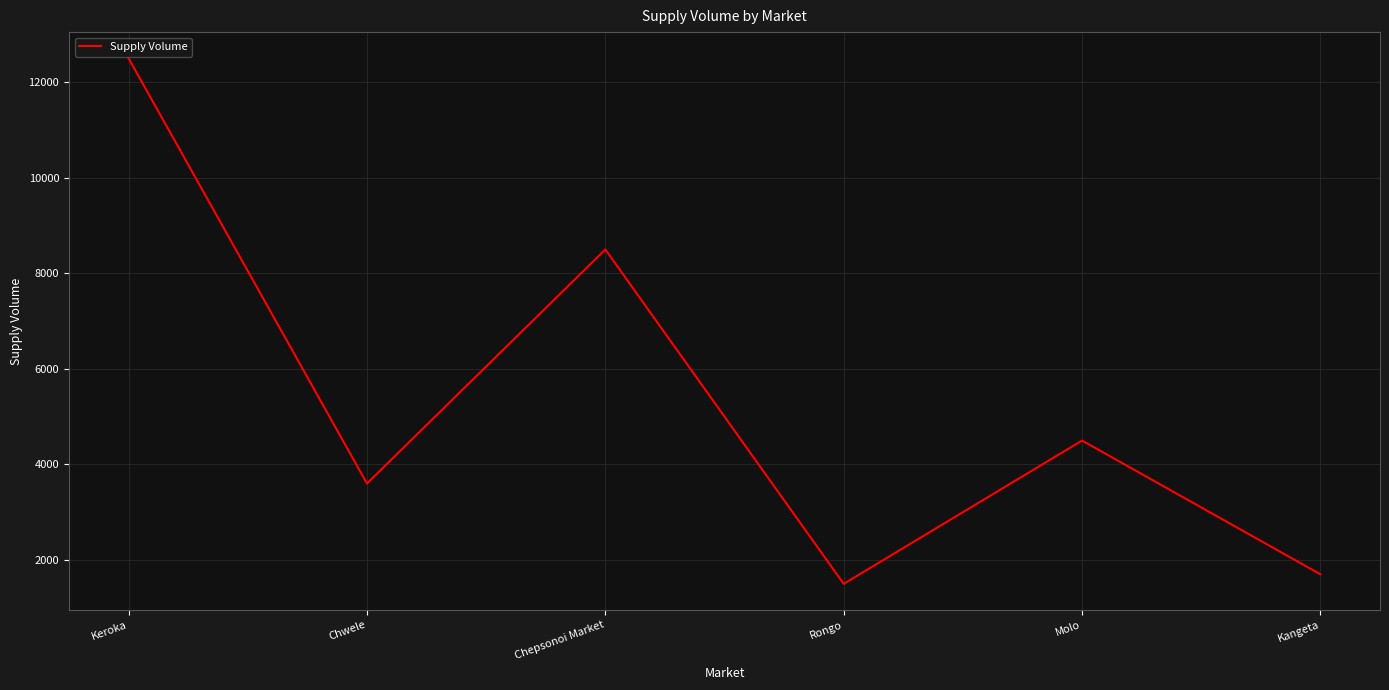

At which label does the data first exceed 4500?

Keroka